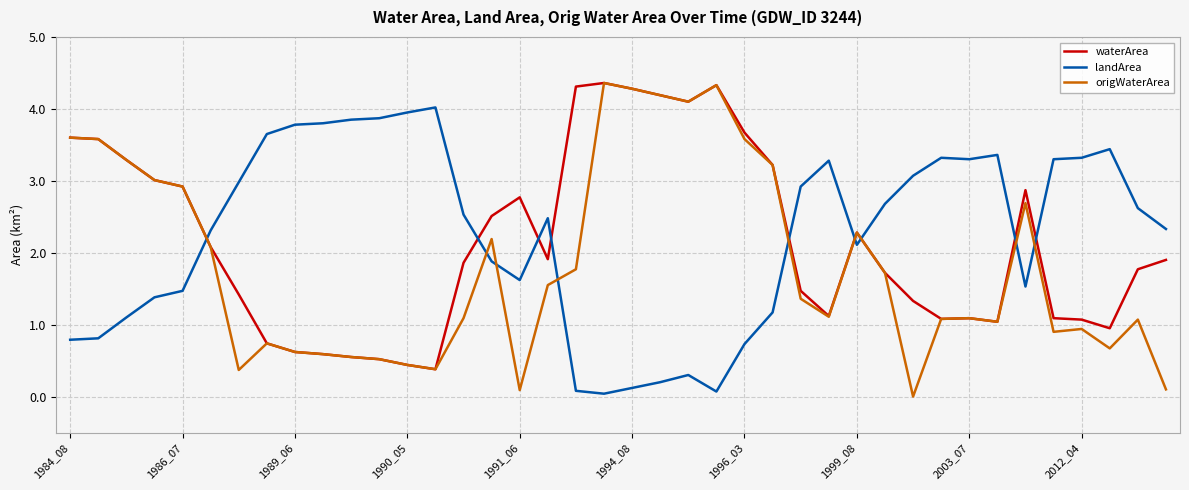

Which series has the widest spread of values?

origWaterArea